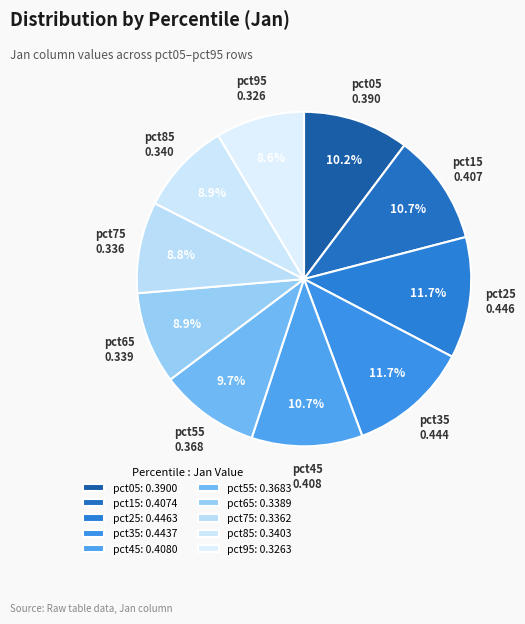

Combined, what portion of the pie is pct55 and pct25?

21.4%